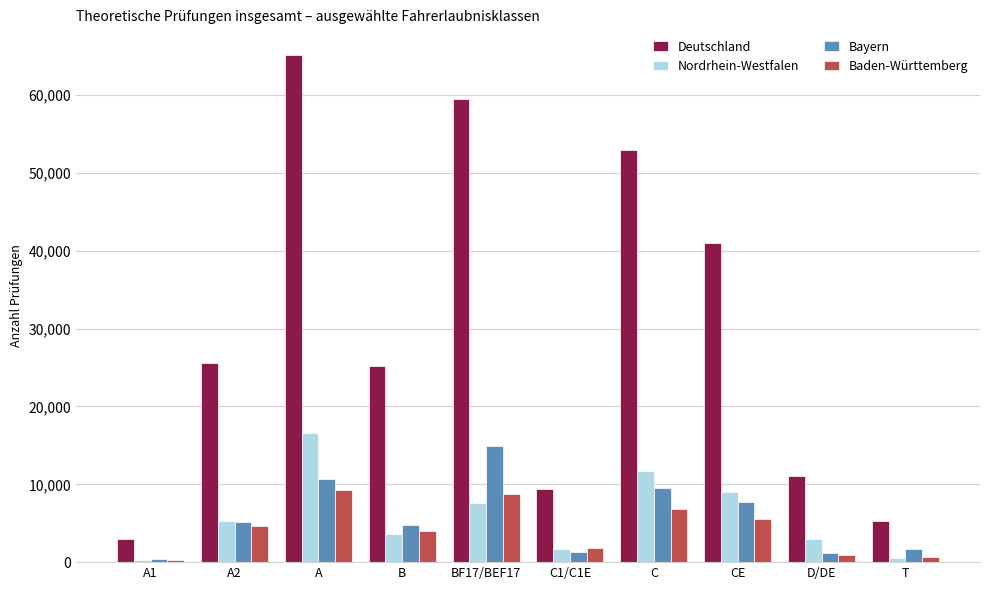

How many bars are there in each group?

4